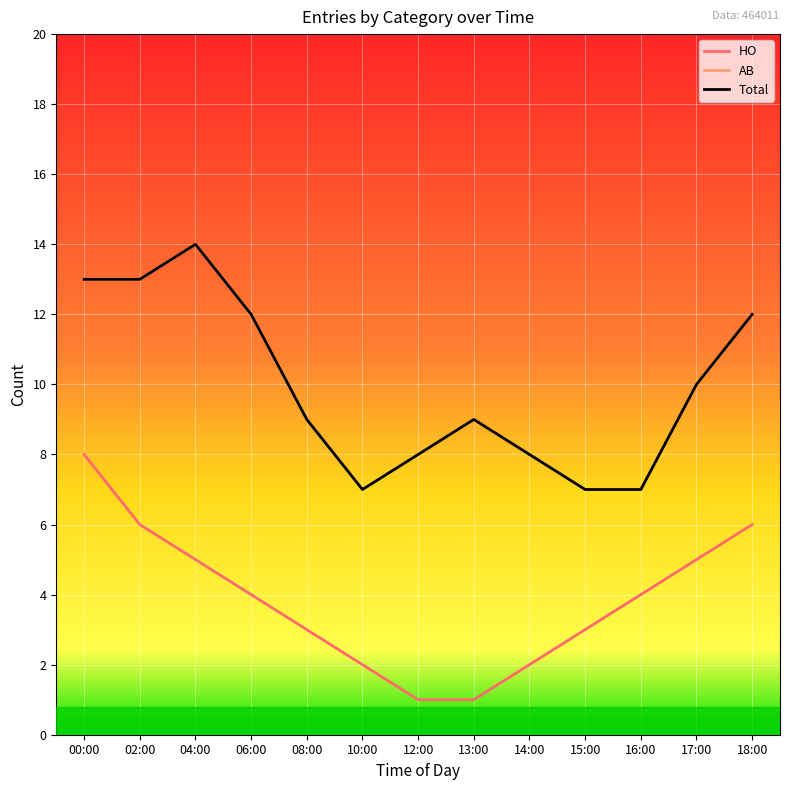

Rank the categories by value from highest to lowest.

04:00, 00:00, 02:00, 06:00, 18:00, 17:00, 08:00, 13:00, 12:00, 14:00, 10:00, 15:00, 16:00